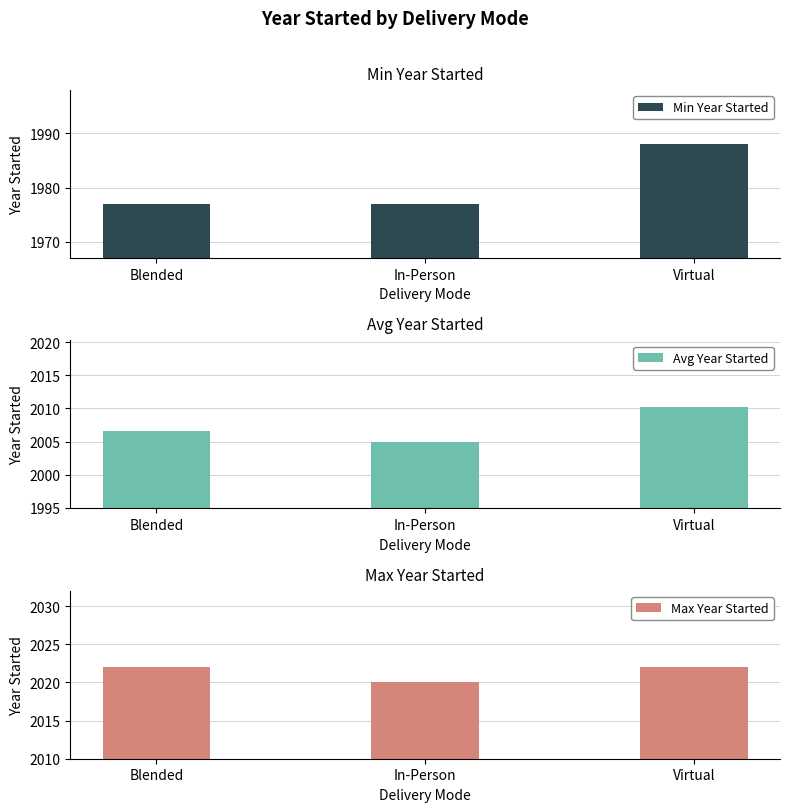

At how many categories does at least one series exceed 1987?

3